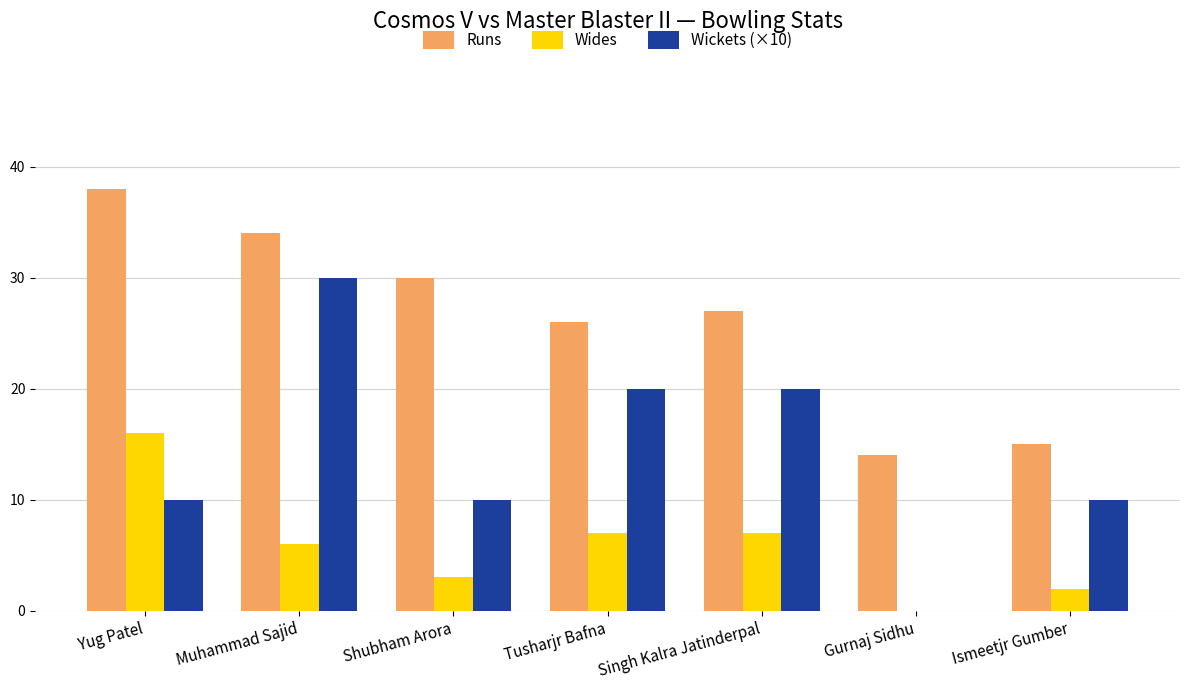

Read the Wides value at Tusharjr Bafna, to the nearest 5.

5